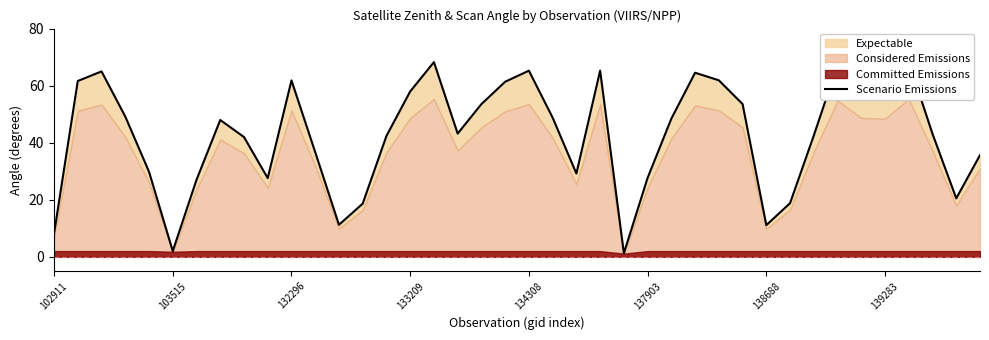

Reading right to left, transcribe all the data shown in this chart.

35.6	20.5	43.1	68.3	57.7	58.0	67.3	42.5	18.8	11.1	53.5	61.9	64.5	48.4	27.7	1.2	65.3	29.2	48.8	65.2	61.4	53.5	43.2	68.2	58.0	42.4	18.6	11.2	36.7	61.8	27.6	42.0	48.0	27.0	2.0	29.8	49.2	65.0	61.6	8.2